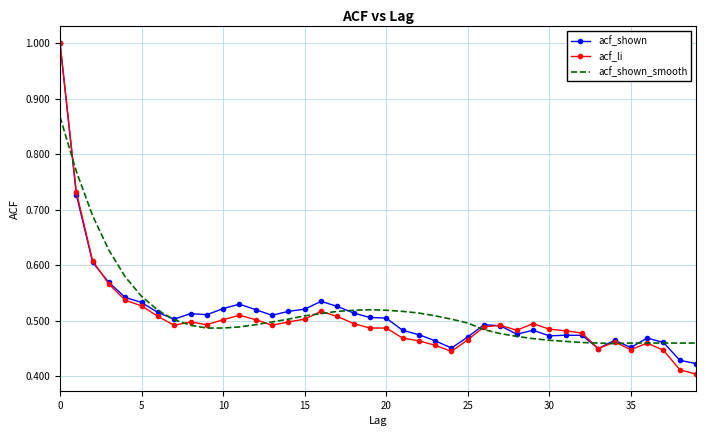

What is the maximum value for acf_shown?

1.0